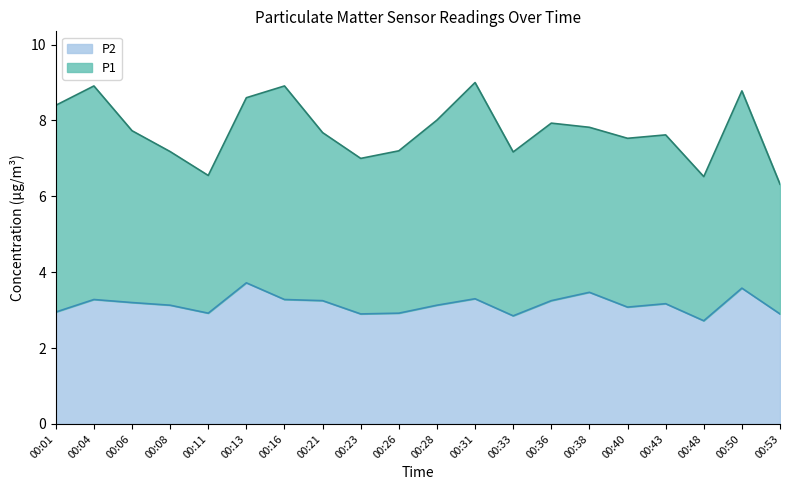

How many interior local peaks (higher than both neighbors) does the data have?

6